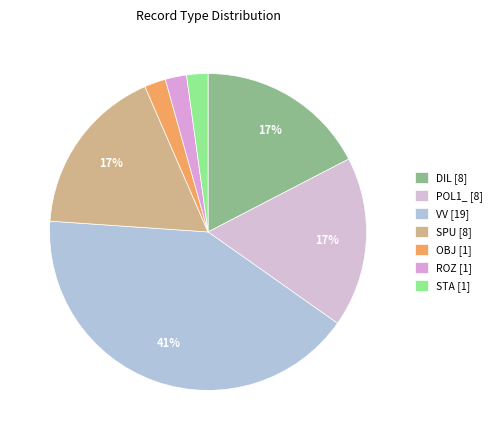

What is the smallest slice in the pie chart?

OBJ